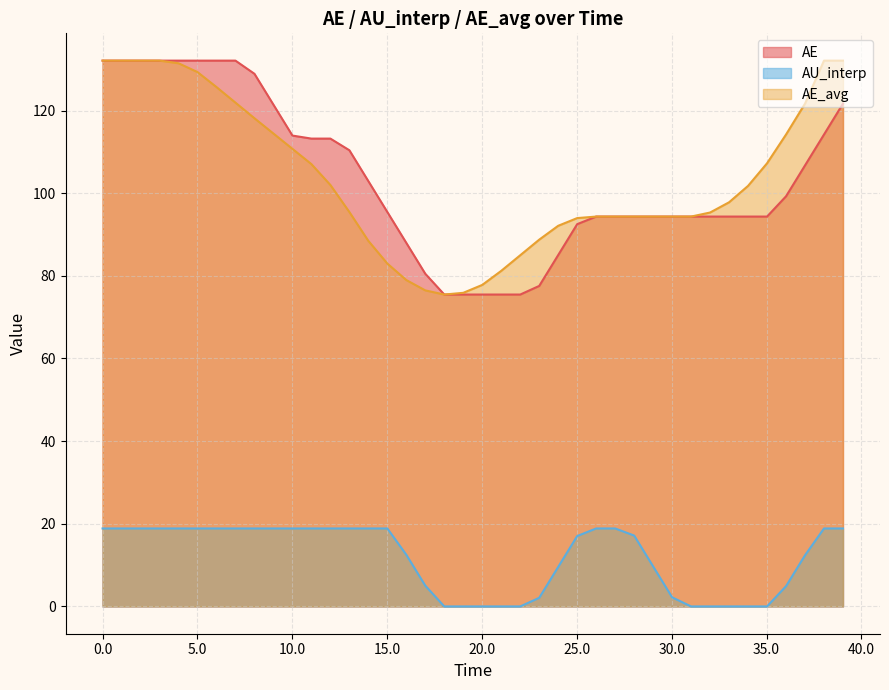

What is the average value of the AE_avg series?

103.7